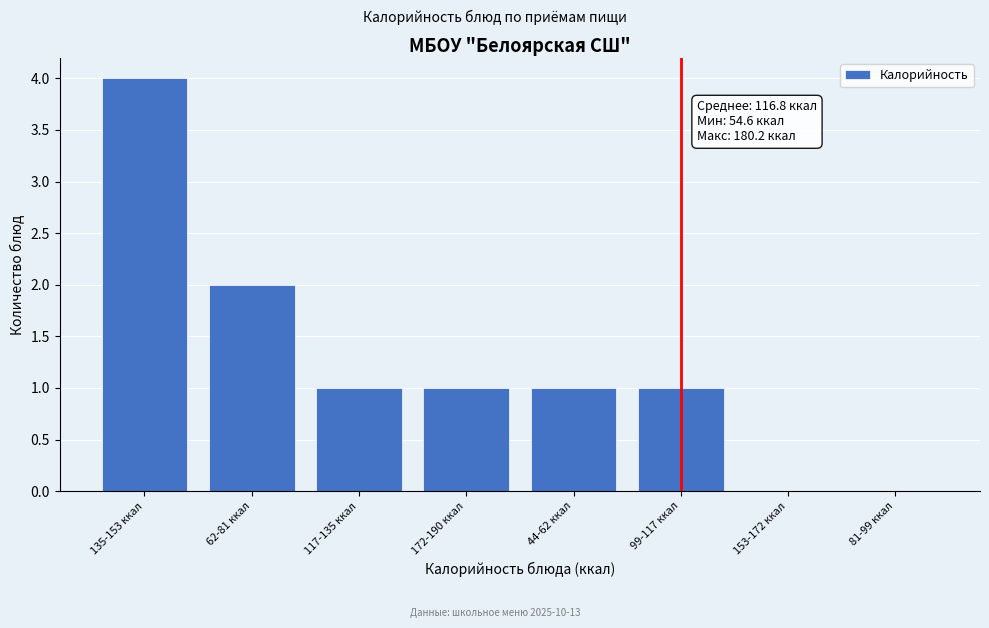

Reading right to left, extract all data points from this chart.

81-99 ккал=0	153-172 ккал=0	99-117 ккал=1	44-62 ккал=1	172-190 ккал=1	117-135 ккал=1	62-81 ккал=2	135-153 ккал=4